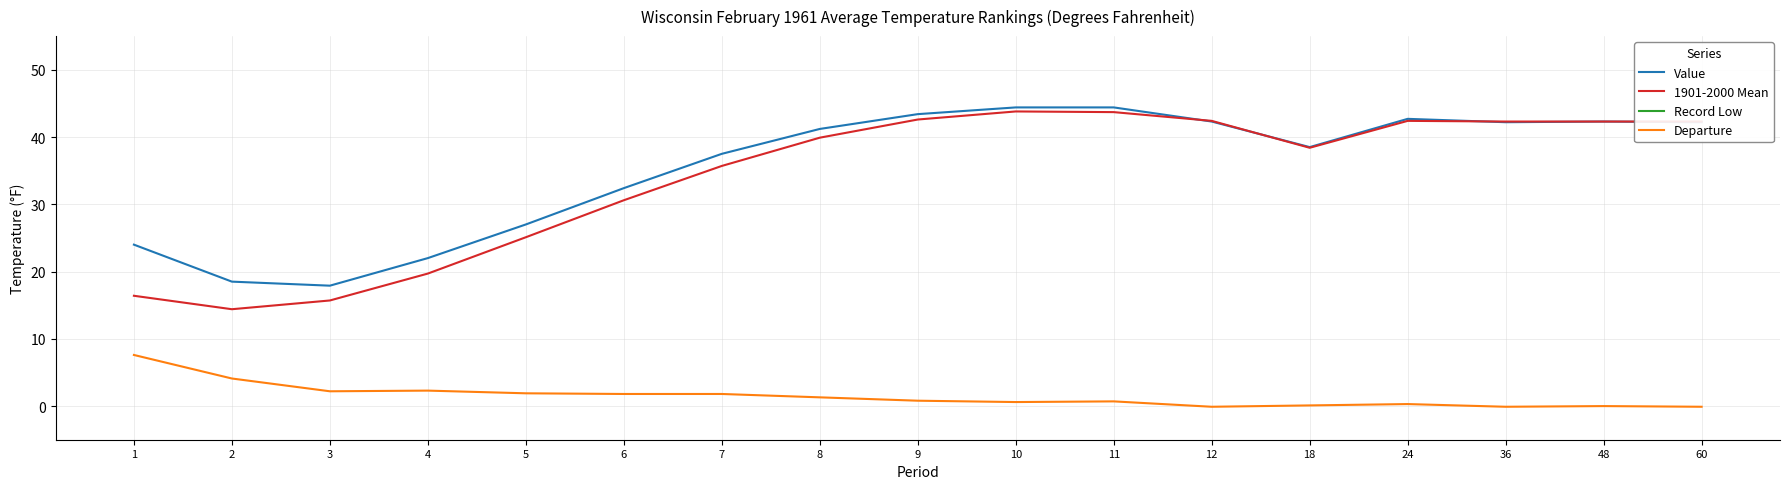

The value of Record Low at 5 is 1977.0. True or false?

True